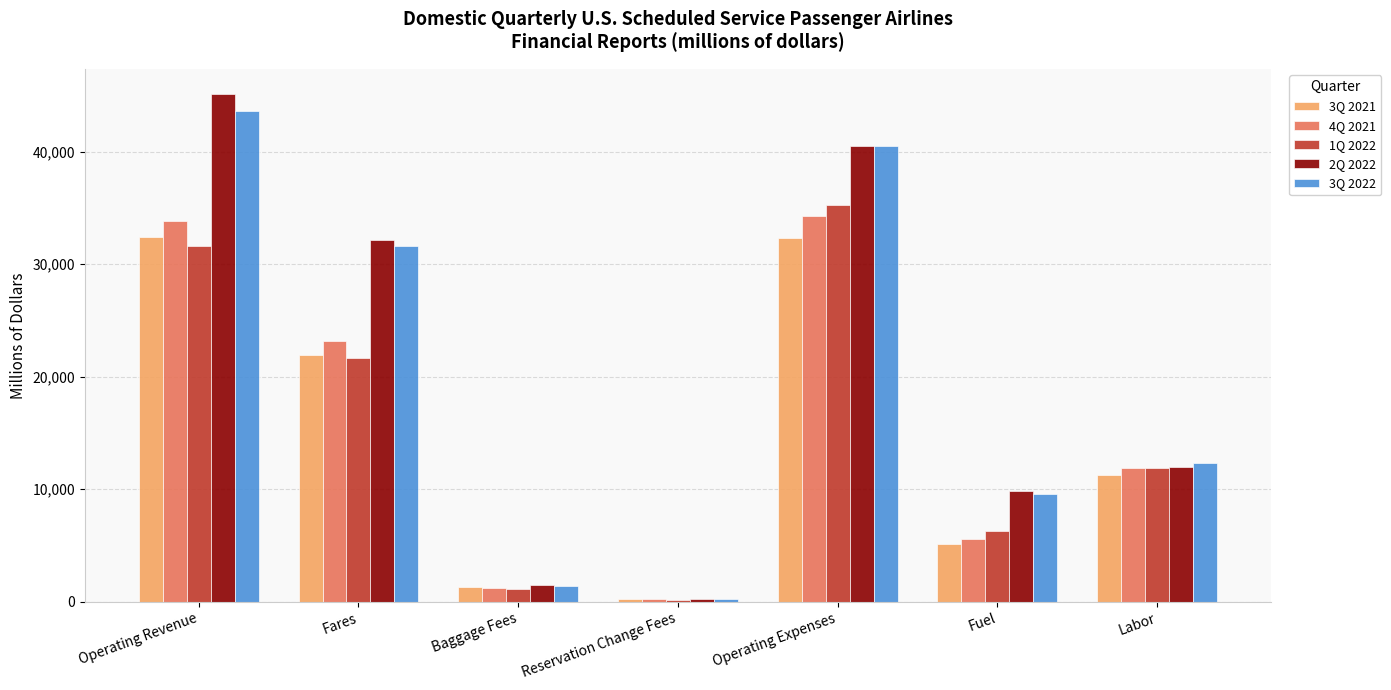

The value of 3Q 2022 at Labor is 12360.7. True or false?

True